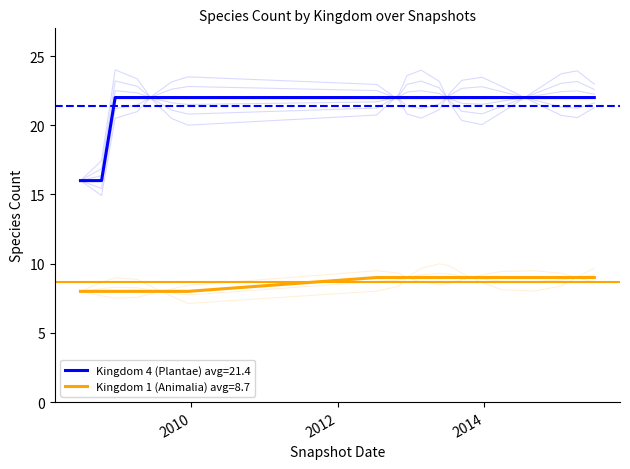

True or false: Kingdom 1 (Animalia) and Kingdom 4 (Plantae) cross at least once.

False